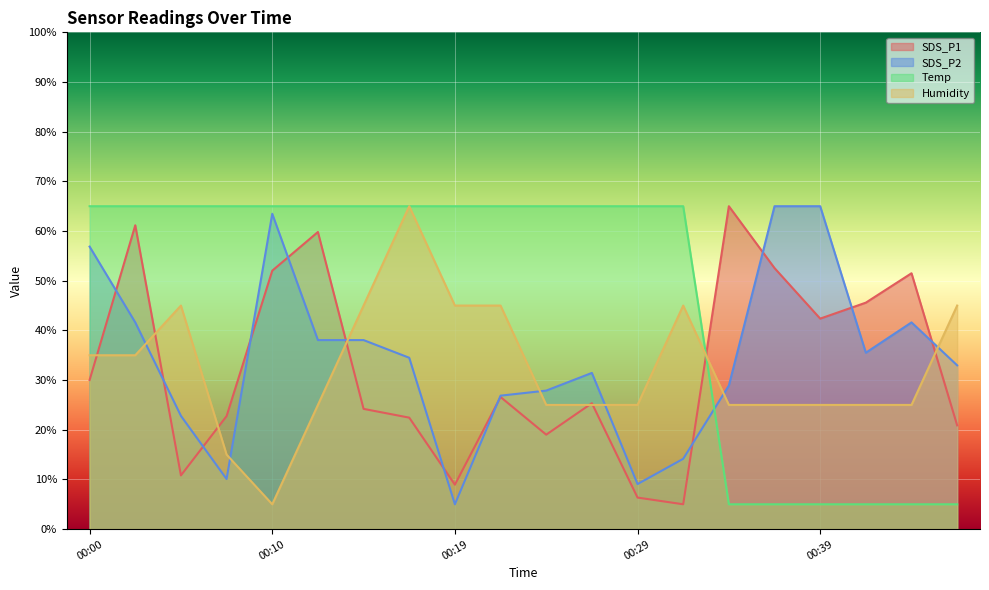

How many values in the Temp series are below 65?

6